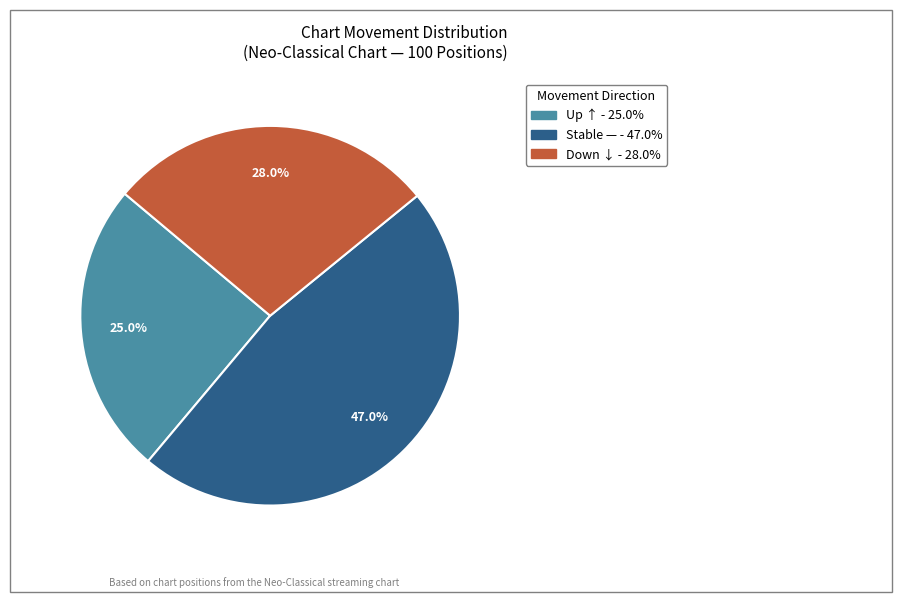

Is there any slice that represents more than half of the pie?

No